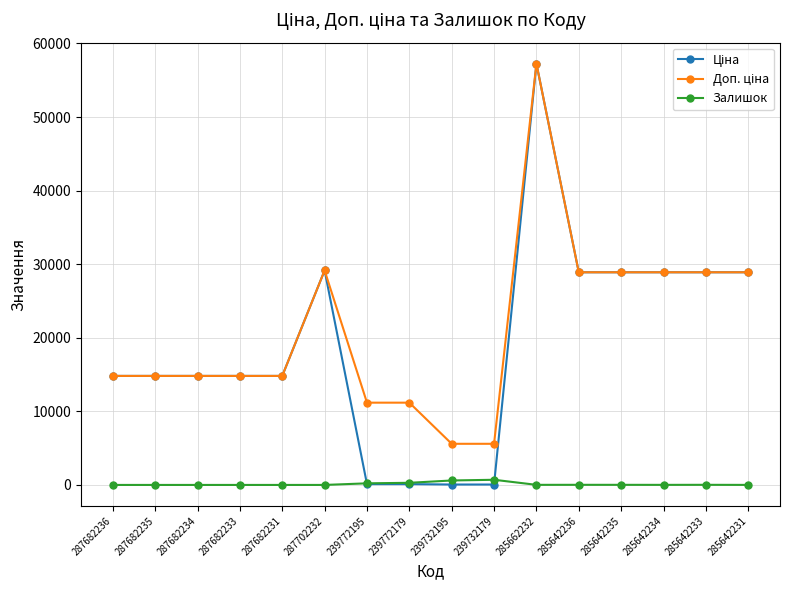

Is it true that Залишок equals 0.0 at 287682233?

True